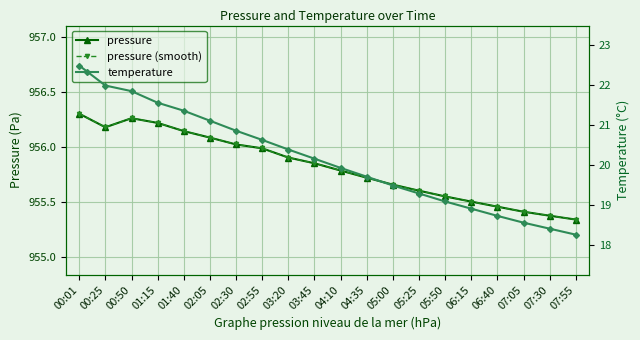

At 07:05, list the series in order from smallest to largest.

temperature, pressure, pressure (smooth)